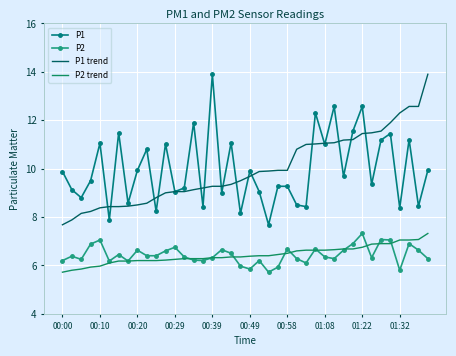

True or false: P2 and P1 trend cross at least once.

False